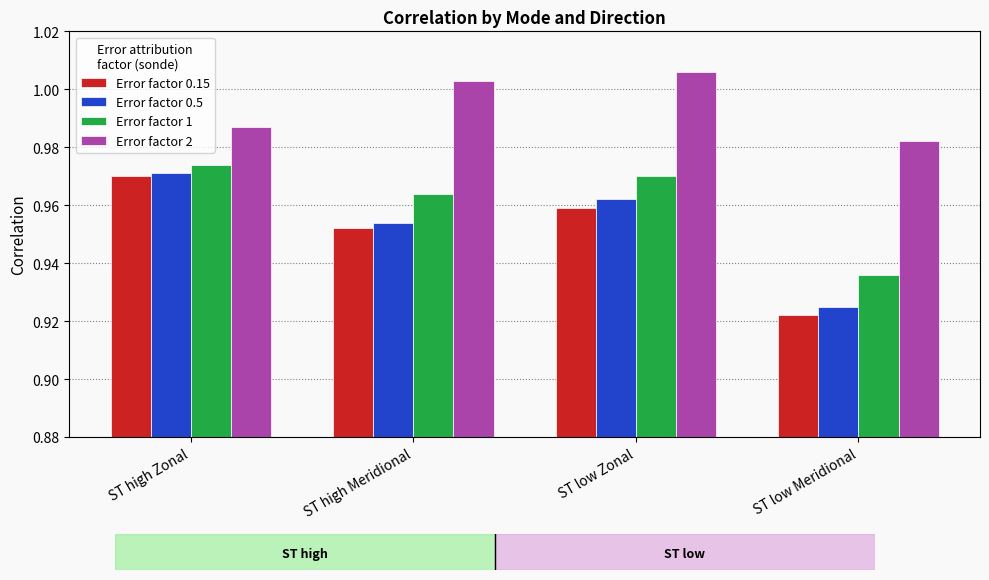

Count the Error factor 1 values in the range 0 to 1.

4